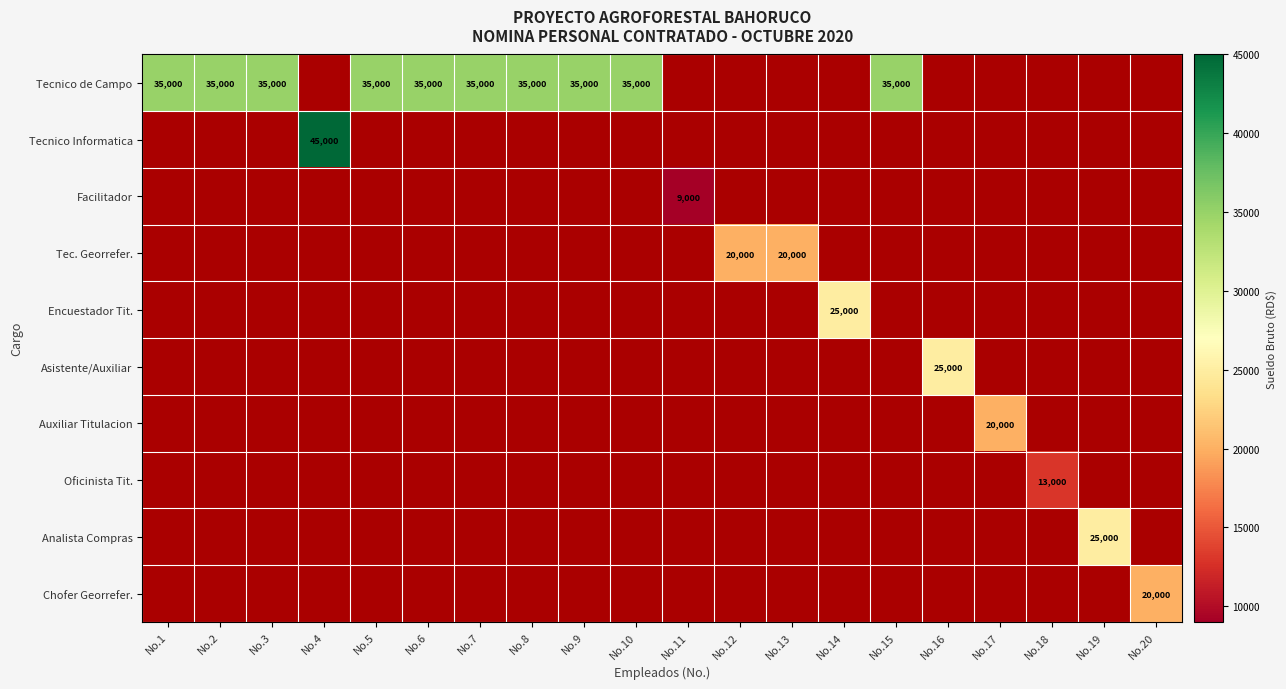

The value of Auxiliar Titulacion at No.17 is 20000. True or false?

True